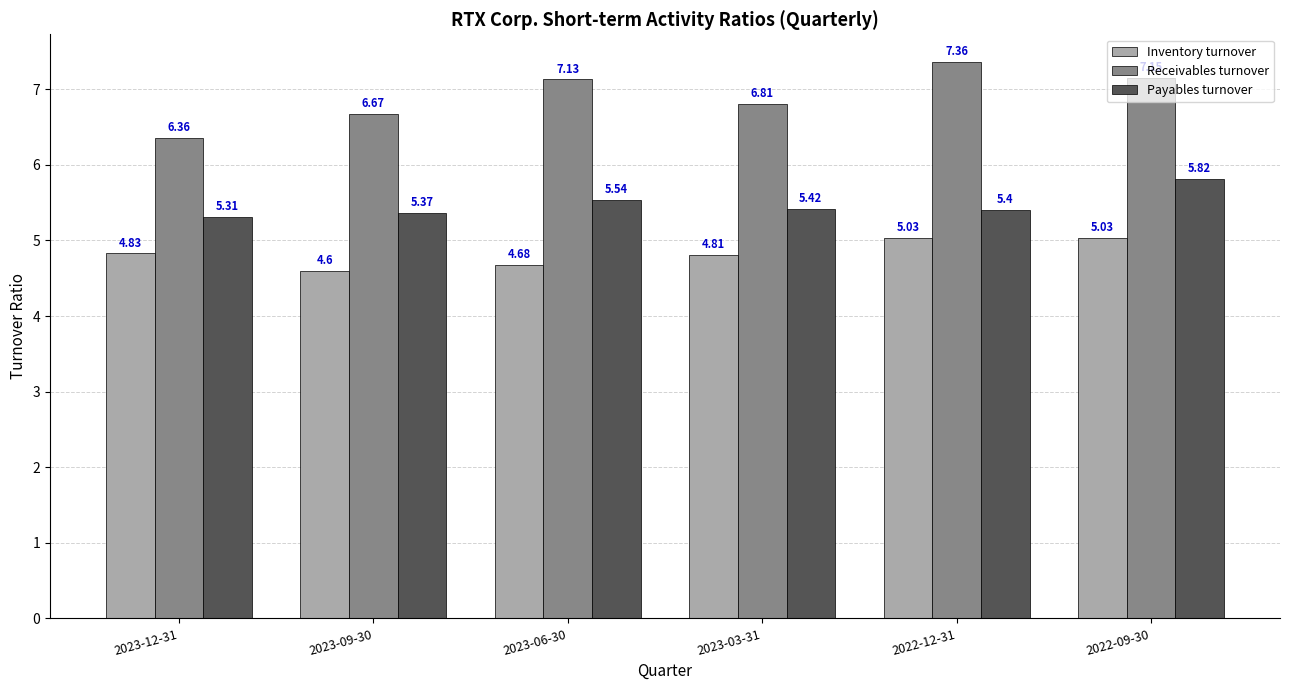

Which category has the lowest value in the Inventory turnover series?

2023-09-30